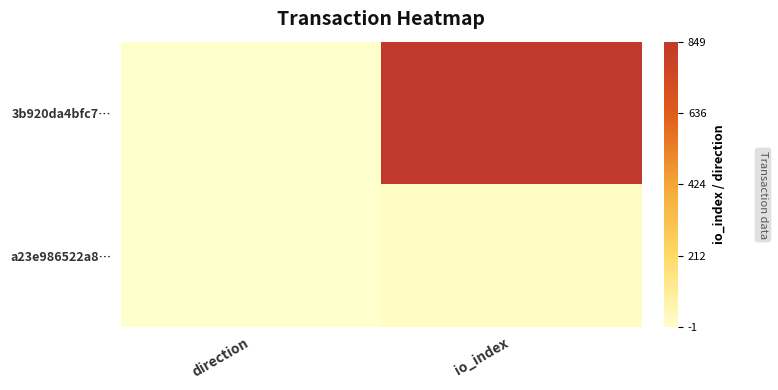

At which category is the sum across all series the highest?

io_index